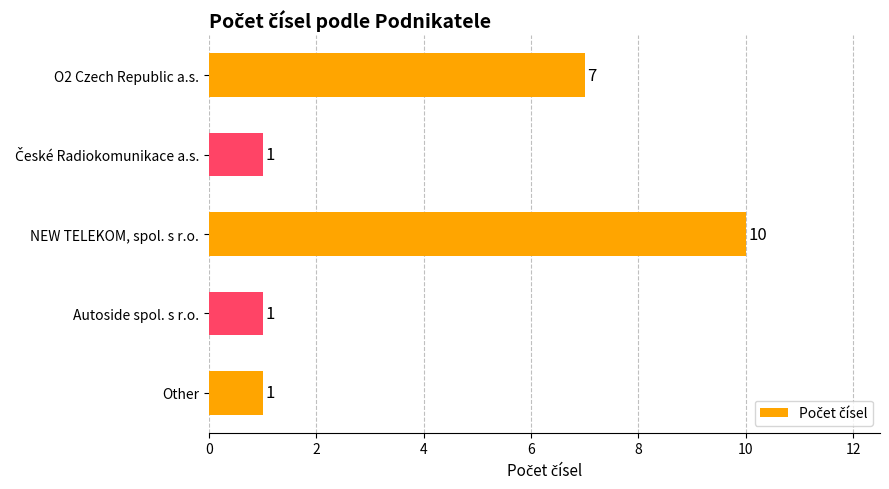

What position from the bottom is NEW TELEKOM, spol. s r.o.?

3